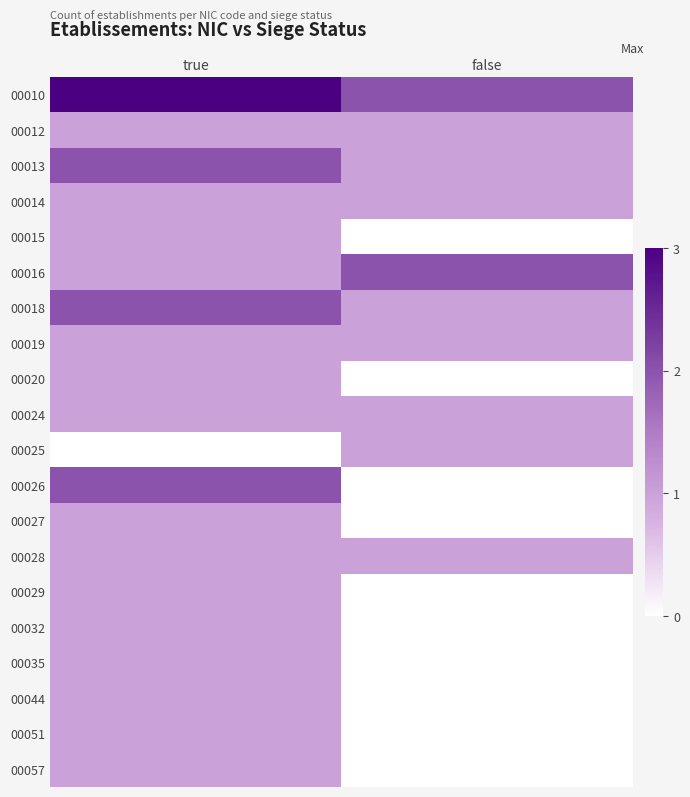

Reading left to right, list all the values displayed in this chart.

00010: true=3	false=2
00012: true=1	false=1
00013: true=2	false=1
00014: true=1	false=1
00015: true=1	false=0
00016: true=1	false=2
00018: true=2	false=1
00019: true=1	false=1
00020: true=1	false=0
00024: true=1	false=1
00025: true=0	false=1
00026: true=2	false=0
00027: true=1	false=0
00028: true=1	false=1
00029: true=1	false=0
00032: true=1	false=0
00035: true=1	false=0
00044: true=1	false=0
00051: true=1	false=0
00057: true=1	false=0